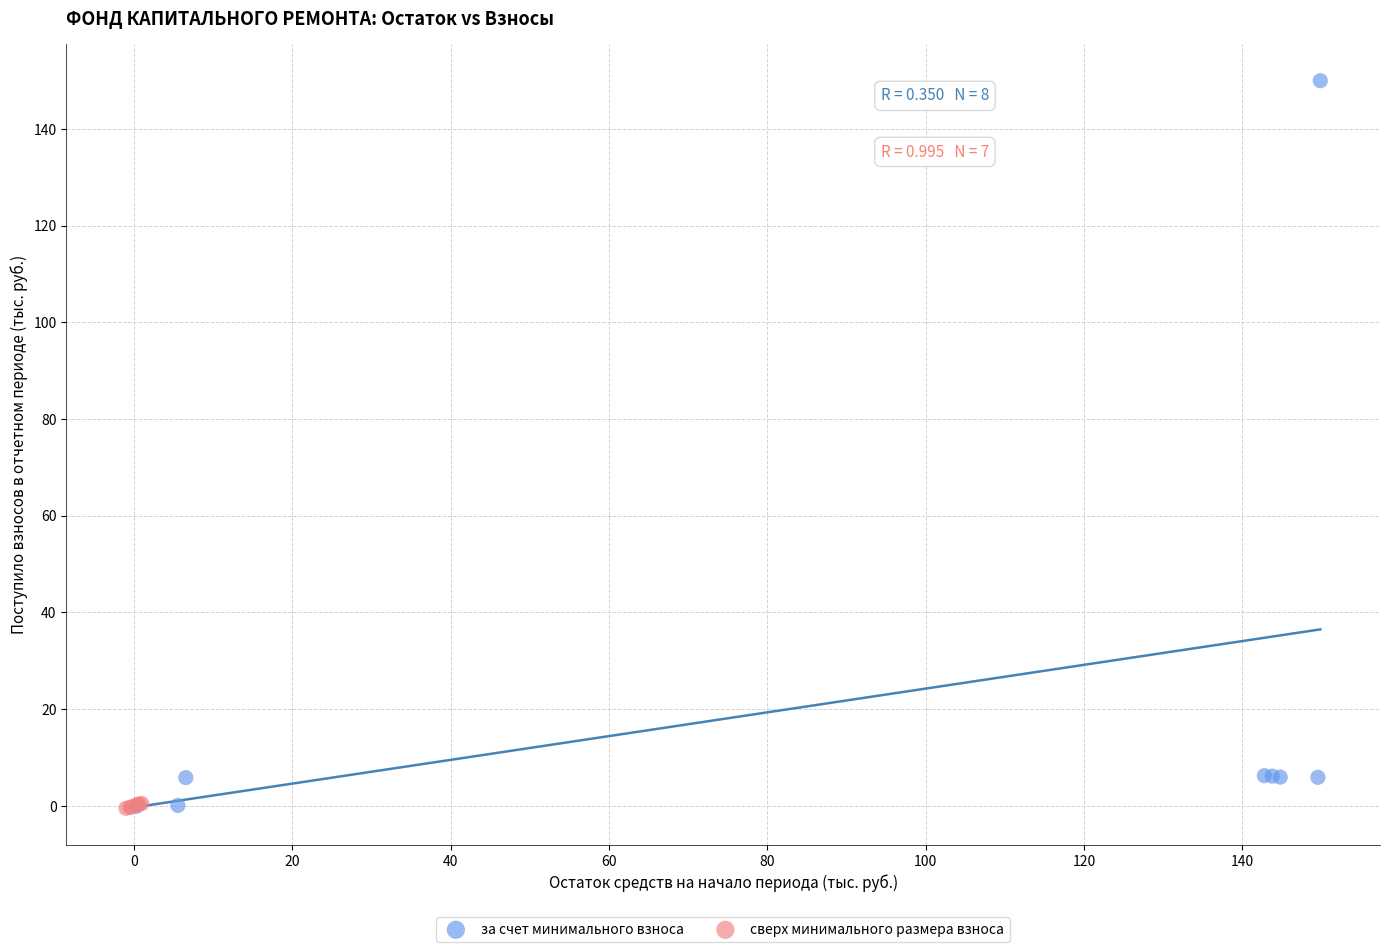

Which series contains the highest Y value?

за счет минимального взноса